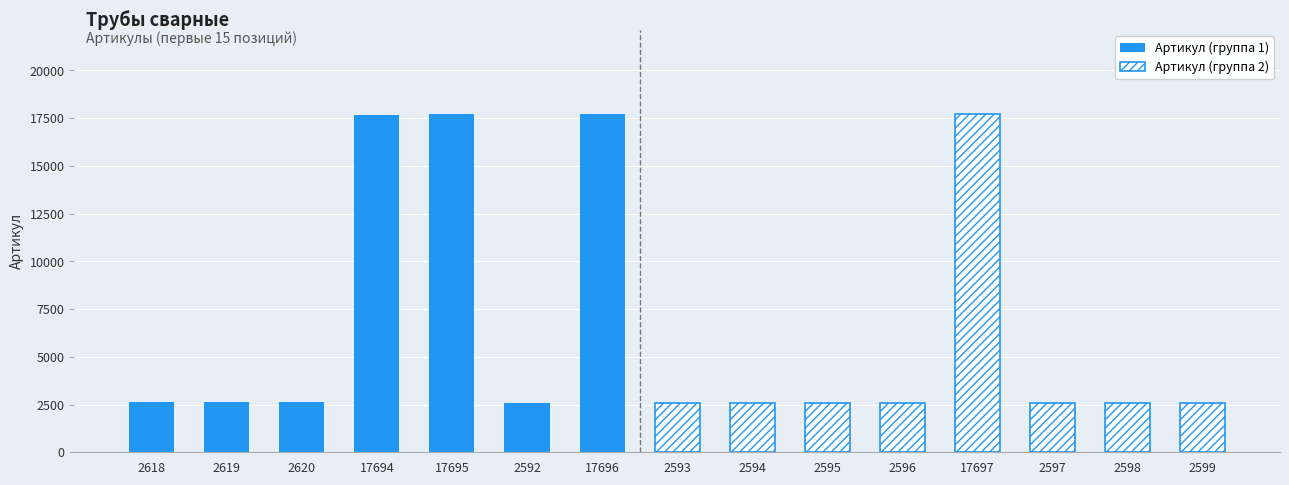

List the labels in order of value, smallest first.

2592, 2593, 2594, 2595, 2596, 2597, 2598, 2599, 2618, 2619, 2620, 17694, 17695, 17696, 17697